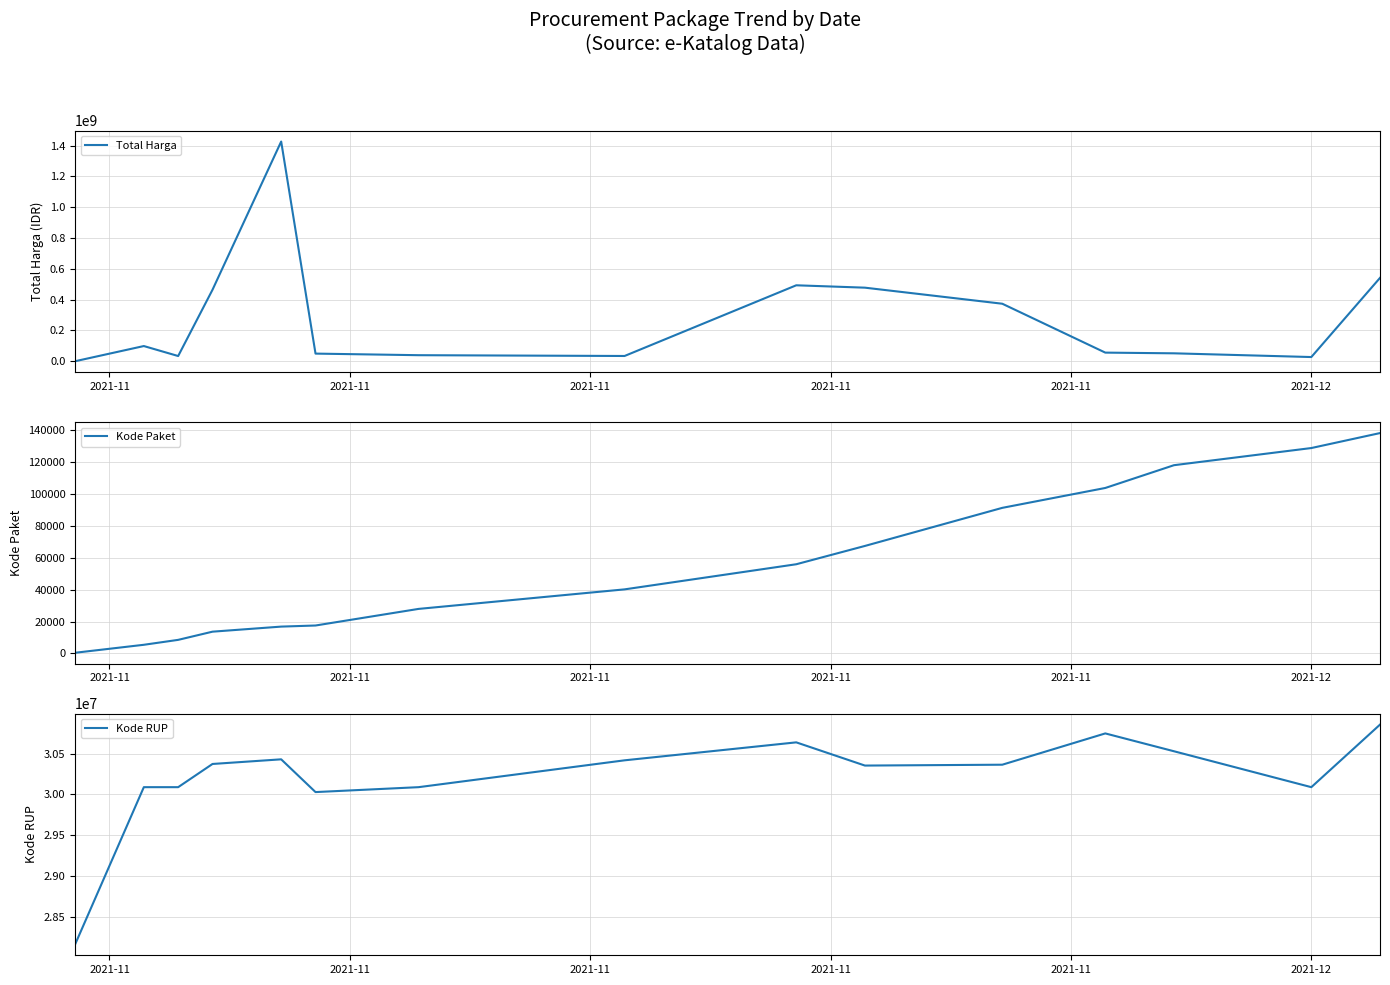

What is the highest value of the Total Harga series?

1425867900